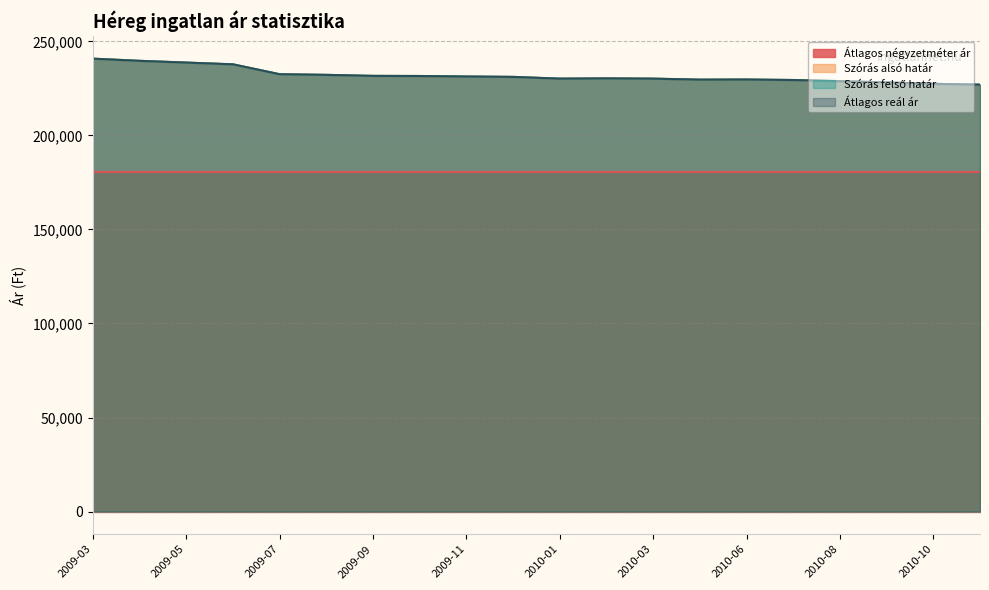

The value of Átlagos reál ár at 2010-07 is 229454. True or false?

True